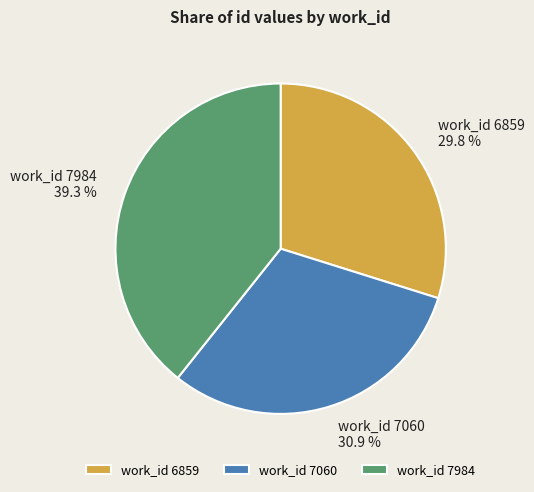

Which category has the smallest portion of the pie?

work_id 6859